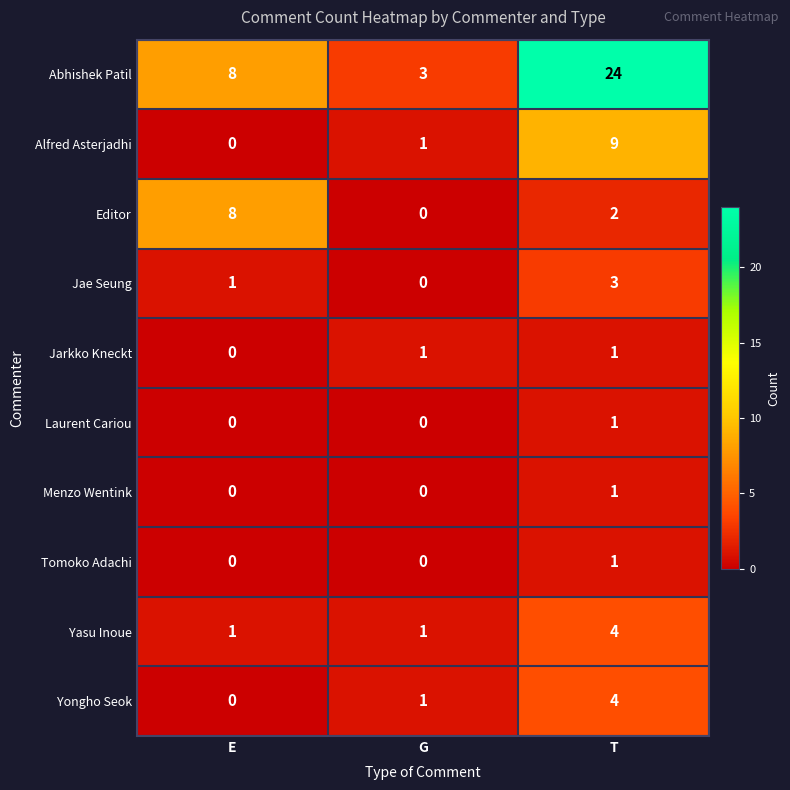

Which series changed the most between G and T?

Abhishek Patil